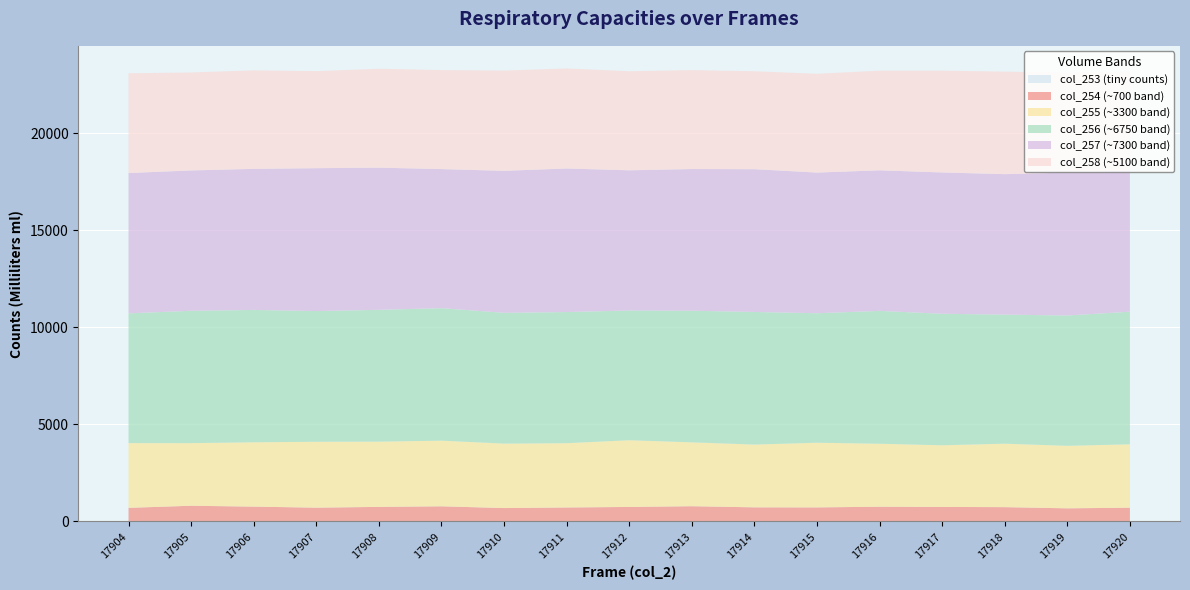

Reading right to left, transcribe all the data shown in this chart.

col_253: 17920=2	17919=1	17918=2	17917=7	17916=6	17915=4	17914=1	17913=7	17912=8	17911=3	17910=2	17909=4	17908=1	17907=1	17906=2	17905=5	17904=3
col_254: 17920=704	17919=672	17918=732	17917=738	17916=750	17915=717	17914=723	17913=775	17912=736	17911=714	17910=685	17909=773	17908=746	17907=706	17906=759	17905=801	17904=695
col_255: 17920=3264	17919=3219	17918=3268	17917=3175	17916=3243	17915=3330	17914=3232	17913=3289	17912=3436	17911=3310	17910=3319	17909=3381	17908=3361	17907=3394	17906=3313	17905=3224	17904=3333
col_256: 17920=6829	17919=6711	17918=6647	17917=6772	17916=6842	17915=6668	17914=6829	17913=6779	17912=6681	17911=6754	17910=6735	17909=6824	17908=6787	17907=6731	17906=6816	17905=6816	17904=6683
col_257: 17920=7273	17919=7361	17918=7235	17917=7279	17916=7240	17915=7246	17914=7354	17913=7297	17912=7221	17911=7394	17910=7314	17909=7162	17908=7323	17907=7359	17906=7265	17905=7229	17904=7227
col_258: 17920=5104	17919=5143	17918=5279	17917=5241	17916=5132	17915=5086	17914=5042	17913=5094	17912=5101	17911=5150	17910=5161	17909=5098	17908=5091	17907=4997	17906=5073	17905=5045	17904=5137